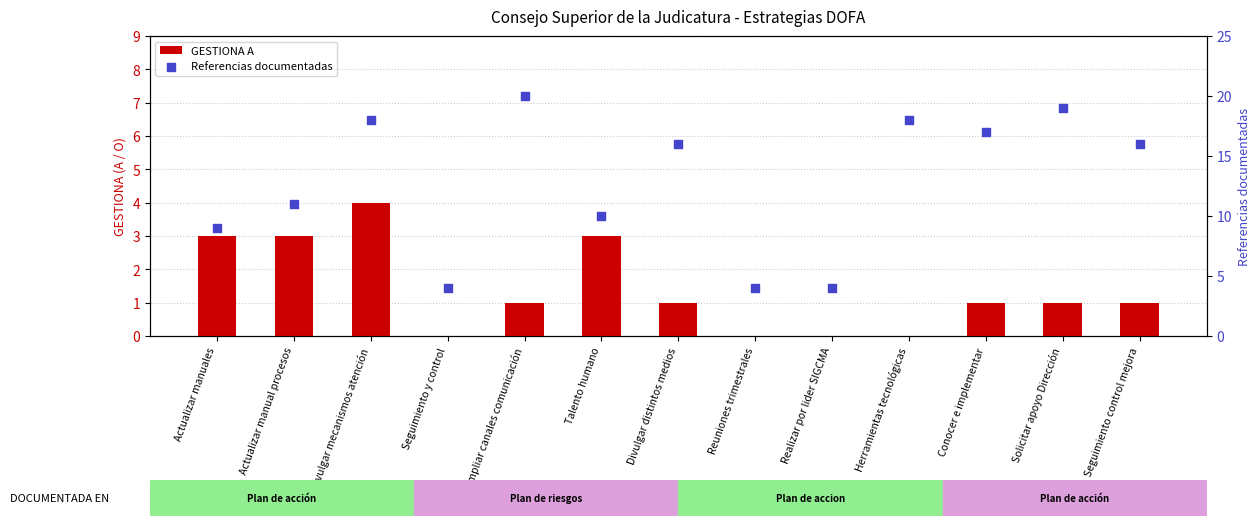

What are all the series names shown in the legend?

GESTIONA A, Referencias documentadas